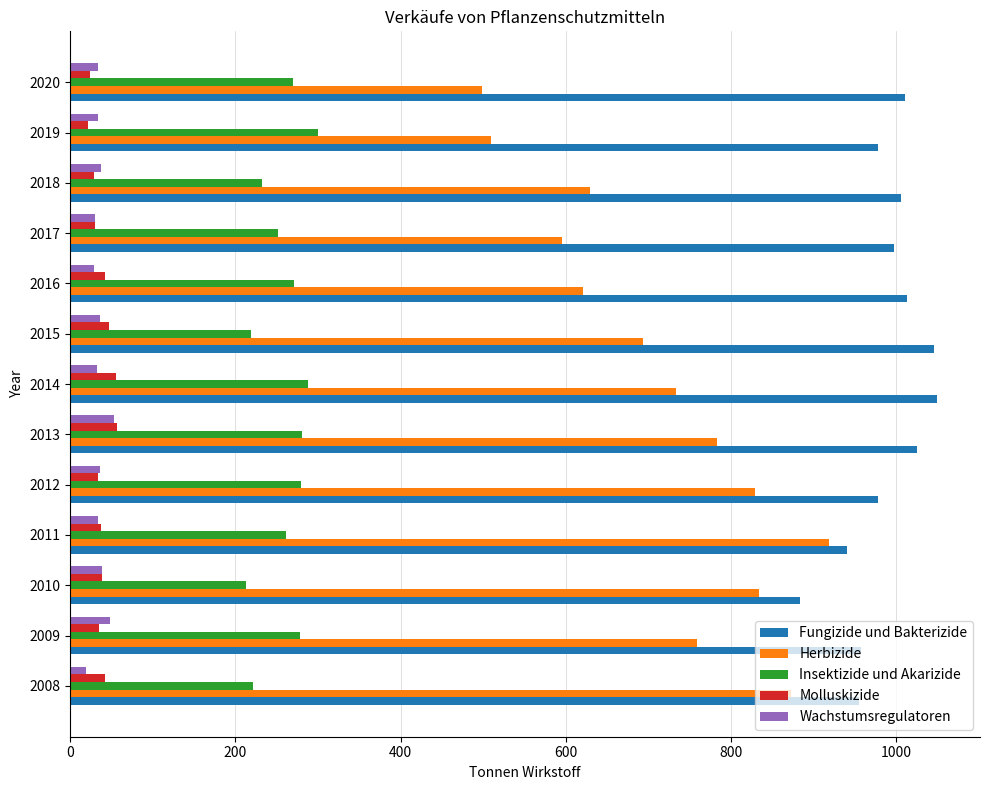

What is the sum of all Herbizide values?

9275.6